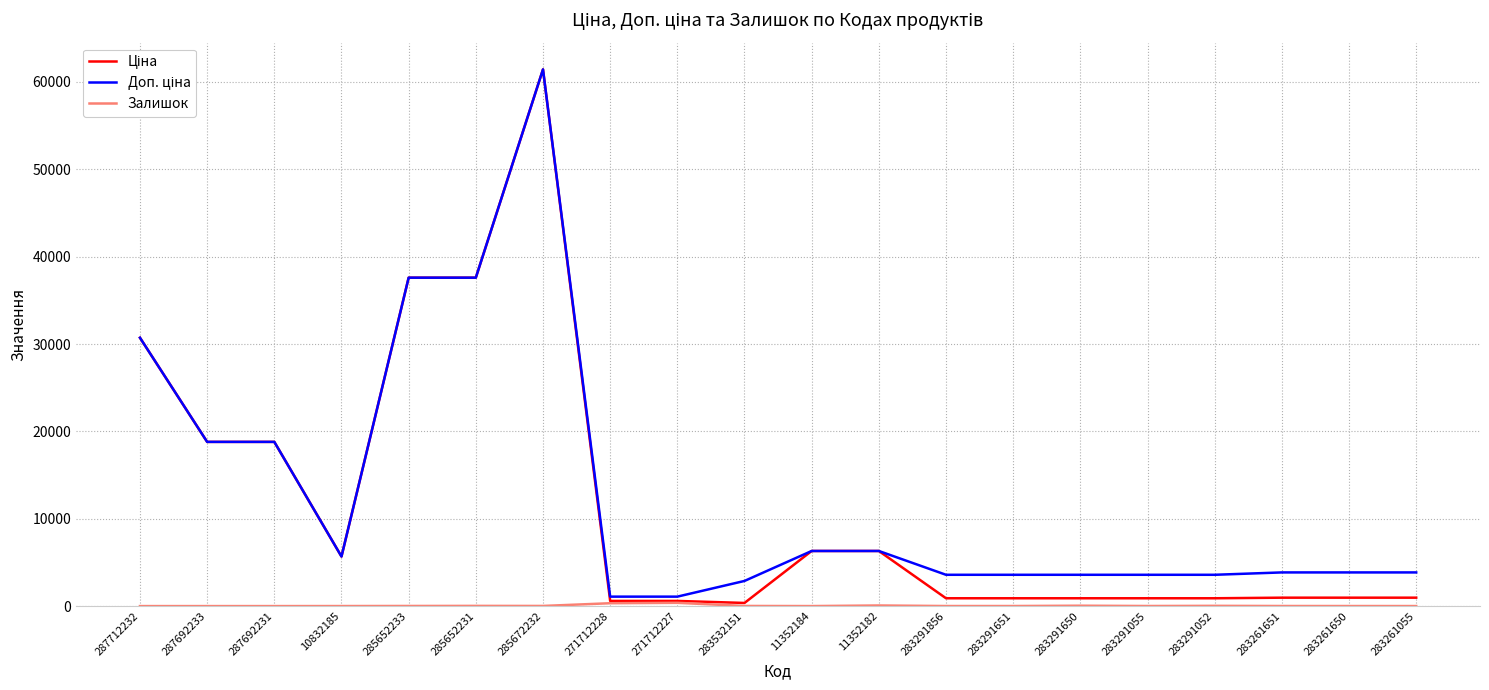

Which category has the highest value across all series?

285672232